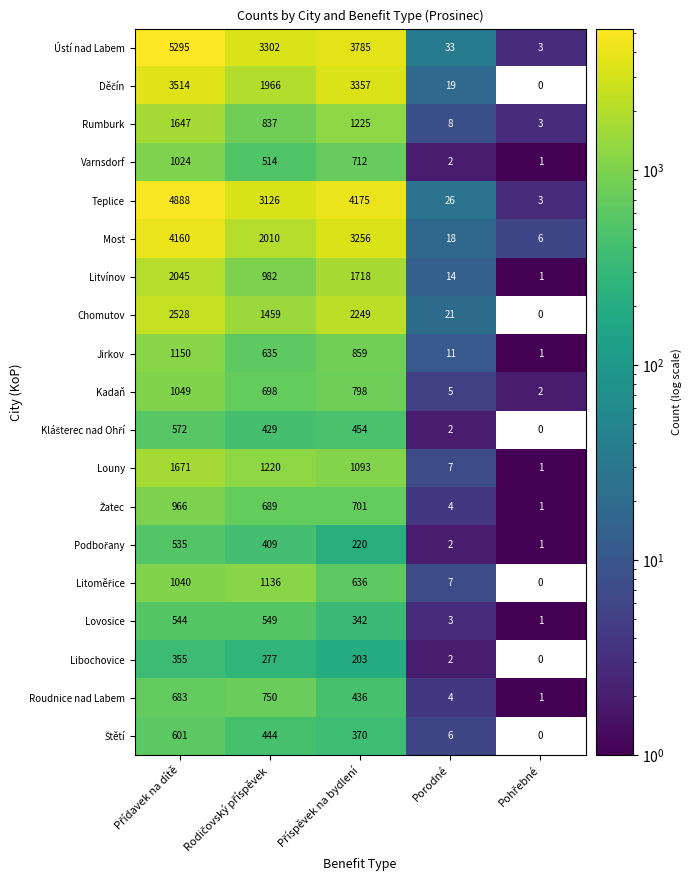

What is the difference between the second highest and minimum values in the Jirkov series?

858